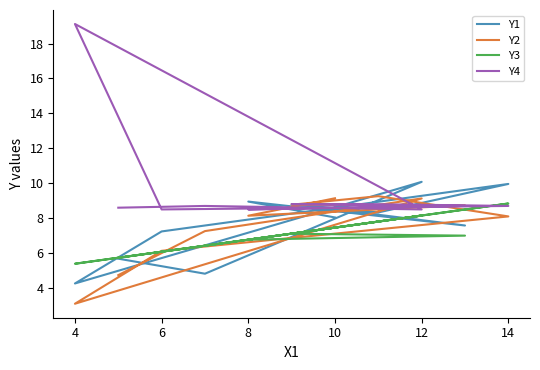

How many lines are shown in the chart?

4